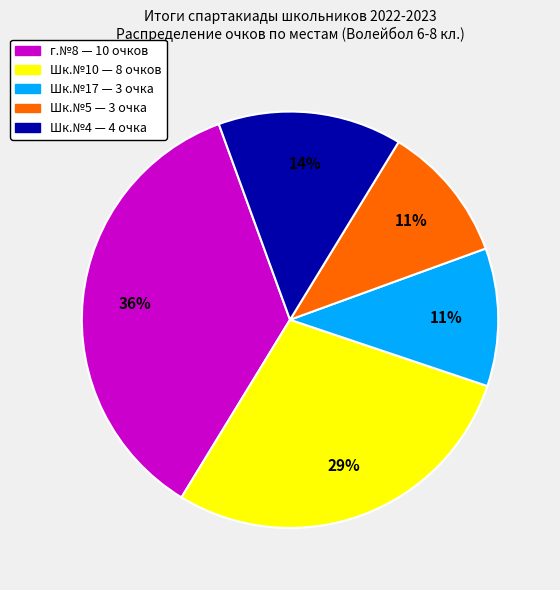

Does any single category account for the majority?

No